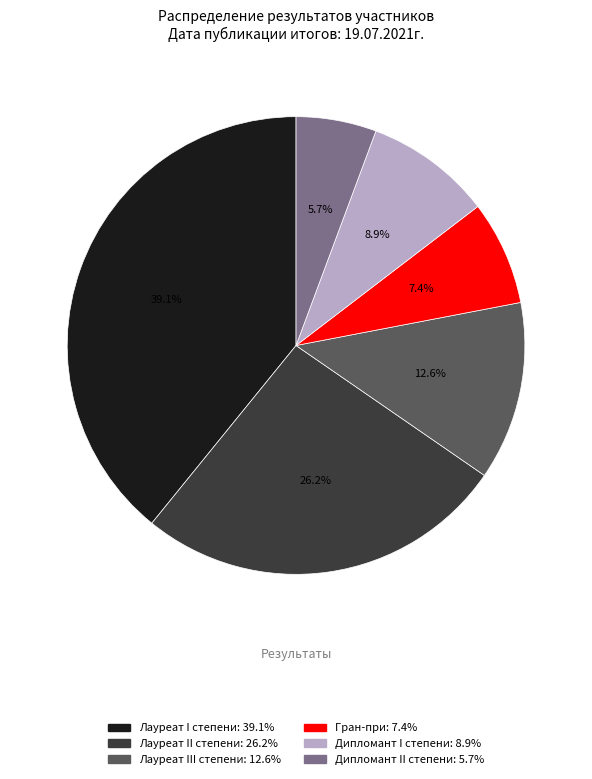

Does any single category account for the majority?

No